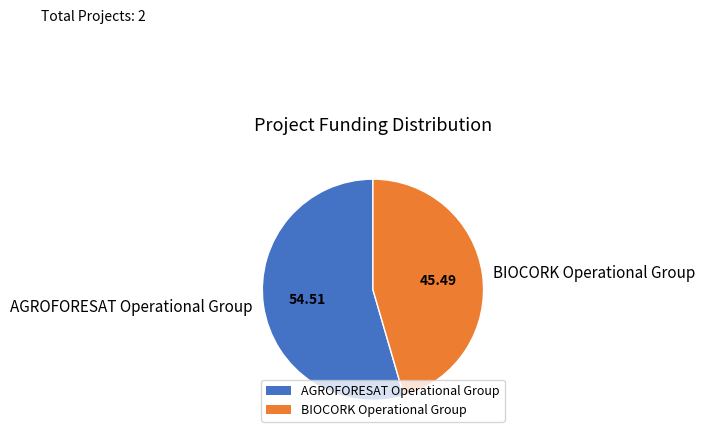

The BIOCORK Operational Group slice represents 45% of the pie. True or false?

True